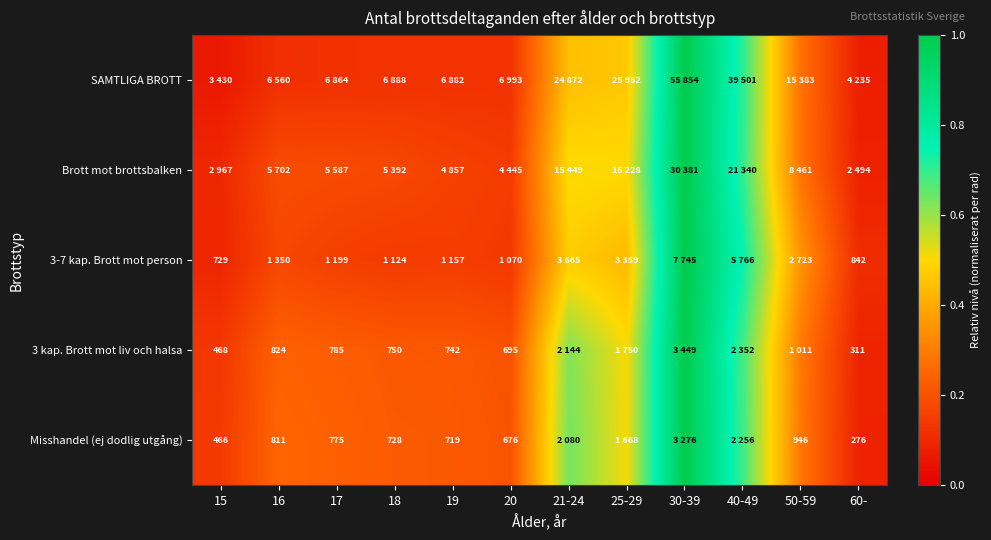

Is the value of Misshandel (ej dodlig utgång) at 19 greater than the value of 3 kap. Brott mot liv och halsa at 20?

Yes